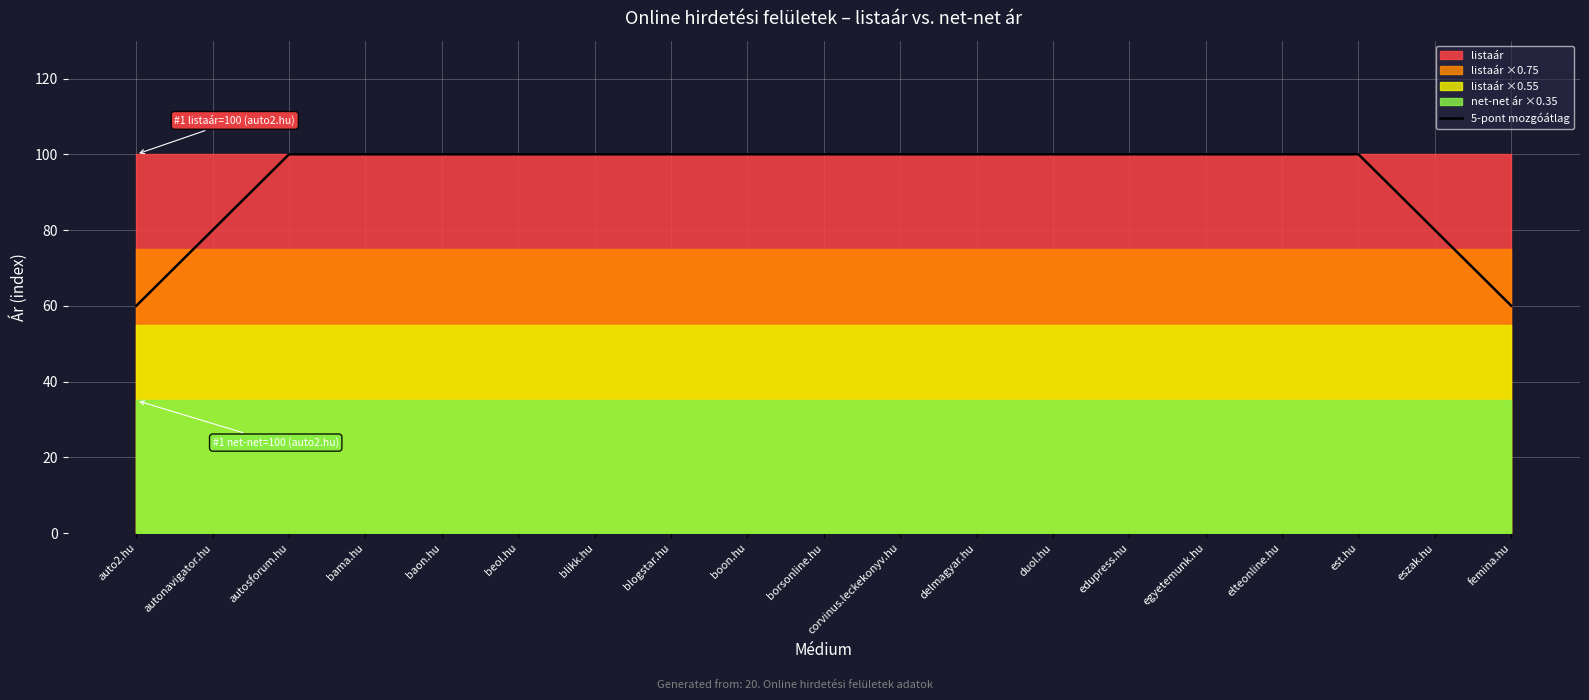

Is it true that 5-pont mozgóátlag equals 57 at corvinus.leckekonyv.hu?

False